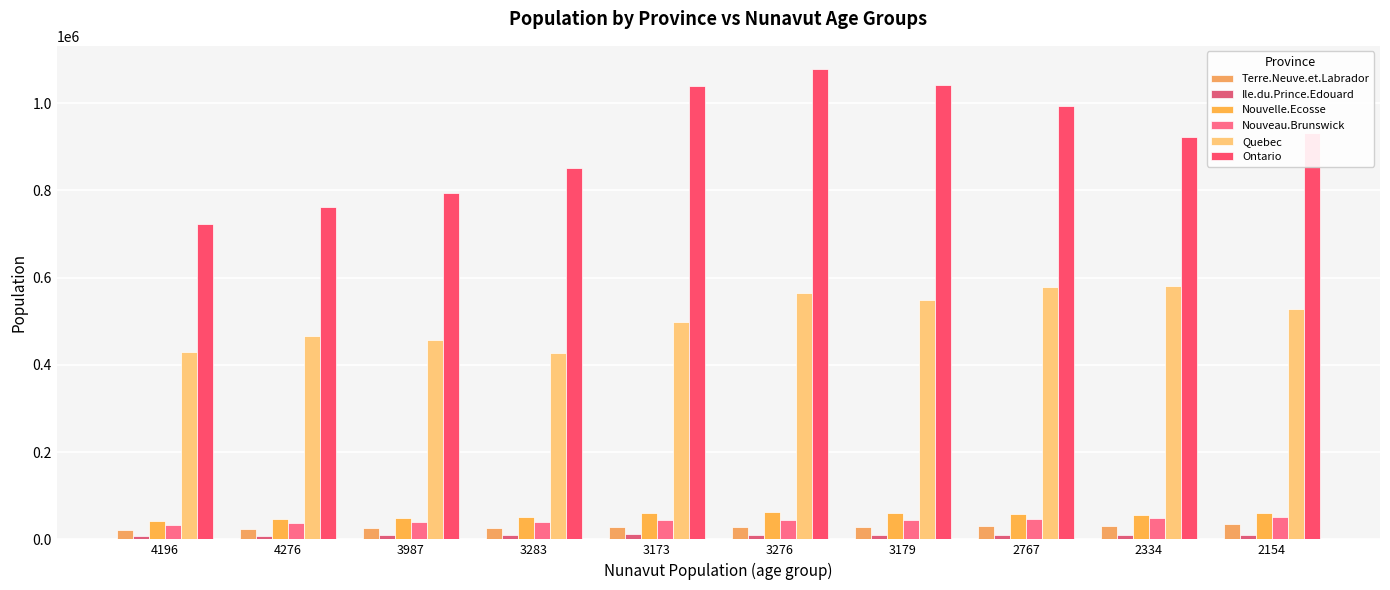

At how many categories does at least one series exceed 520156?

10